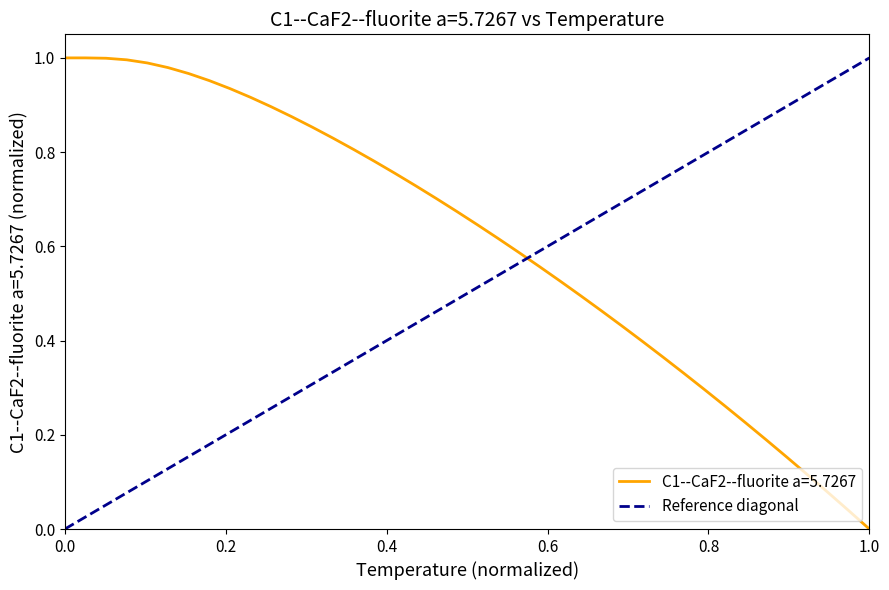

The value at 1.0 is 1. True or false?

False